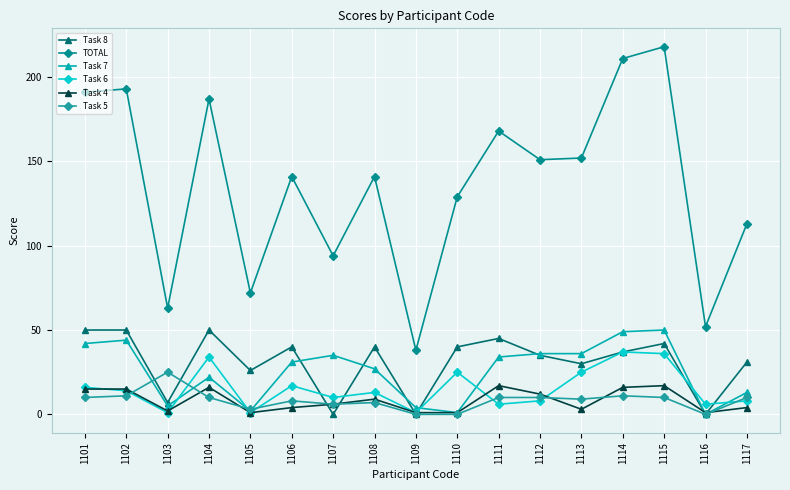

How many intersections are there between Task 7 and Task 4?

2